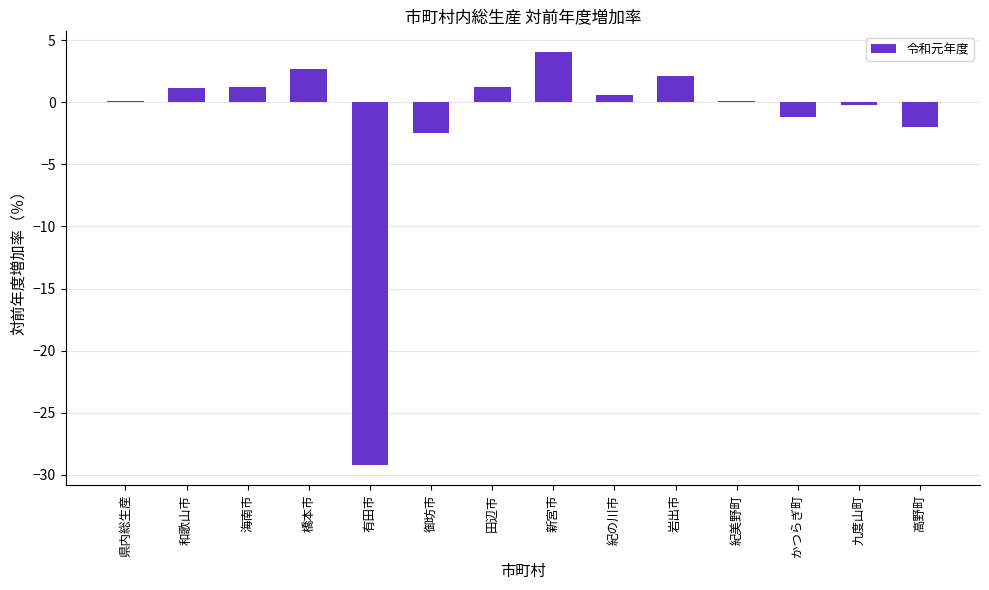

The value at 橋本市 is 2.7. True or false?

True